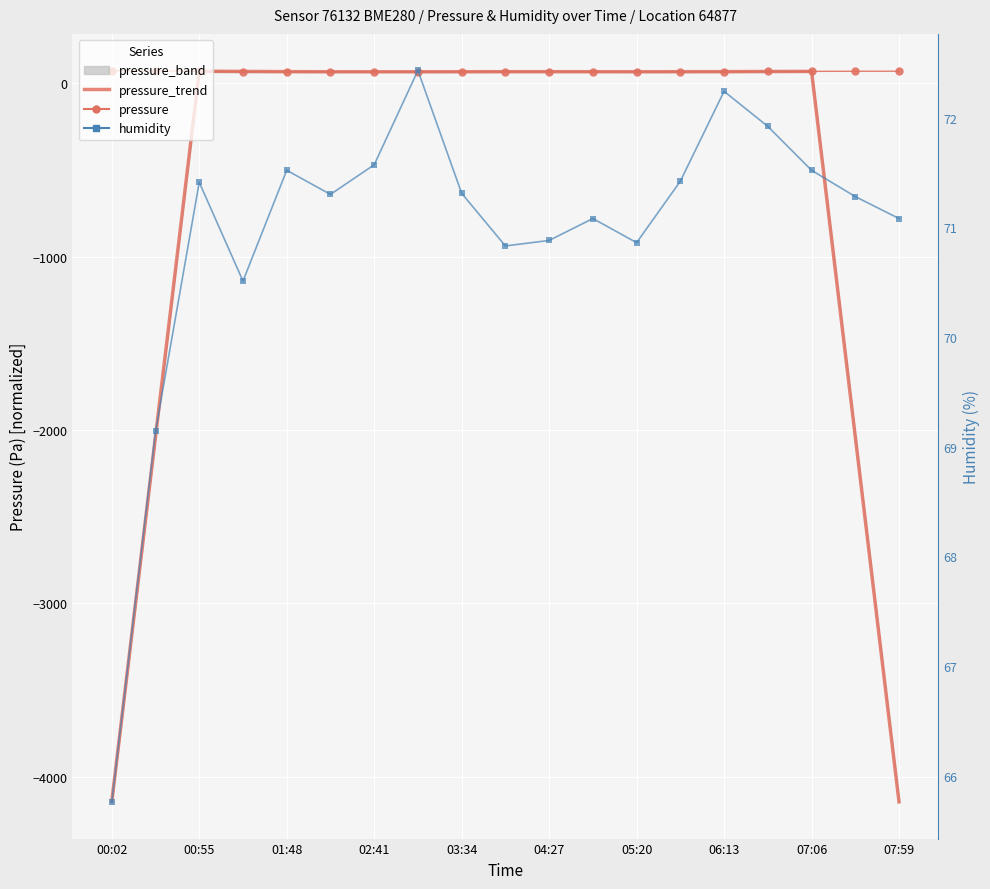

What is the difference between the maximum and second lowest values in the pressure series?

6.2